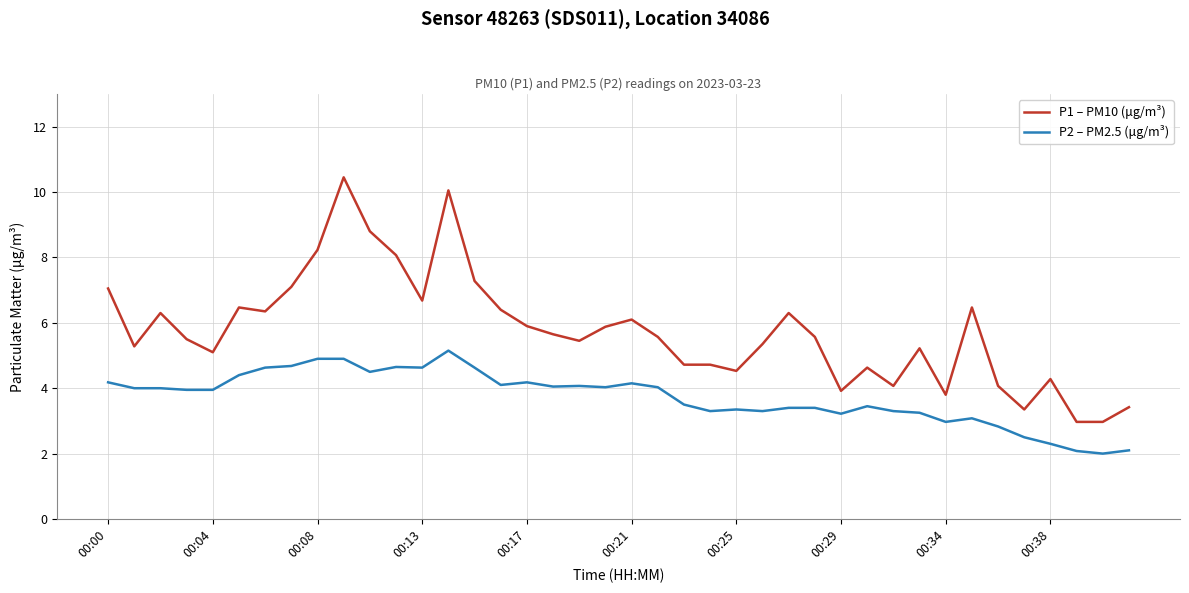

What is the difference between the maximum and minimum values in the P1 – PM10 (μg/m³) series?

7.5